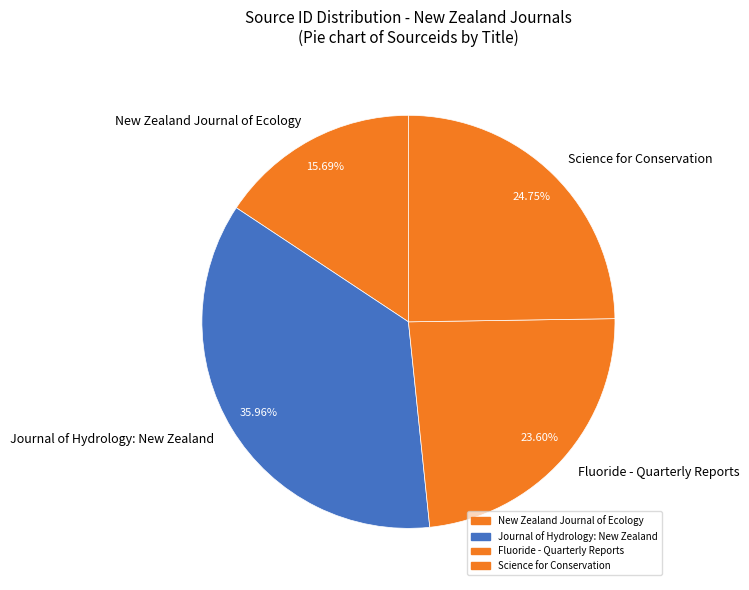

Which slice is the largest?

Journal of Hydrology: New Zealand